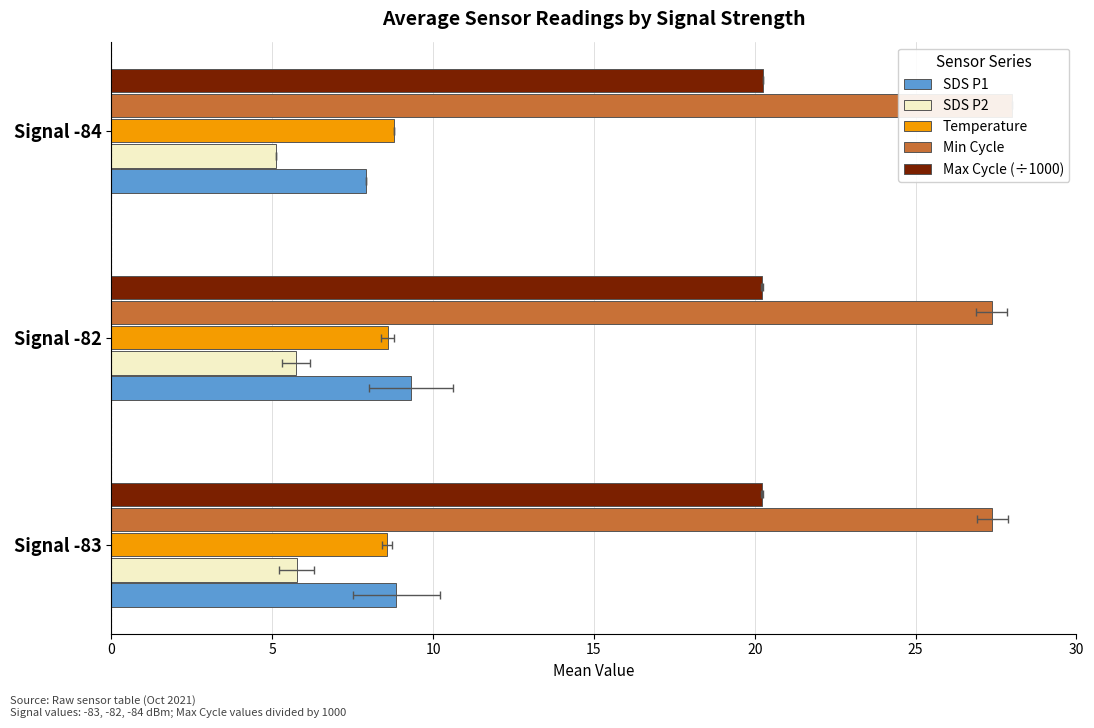

At how many categories does at least one series exceed 27?

3